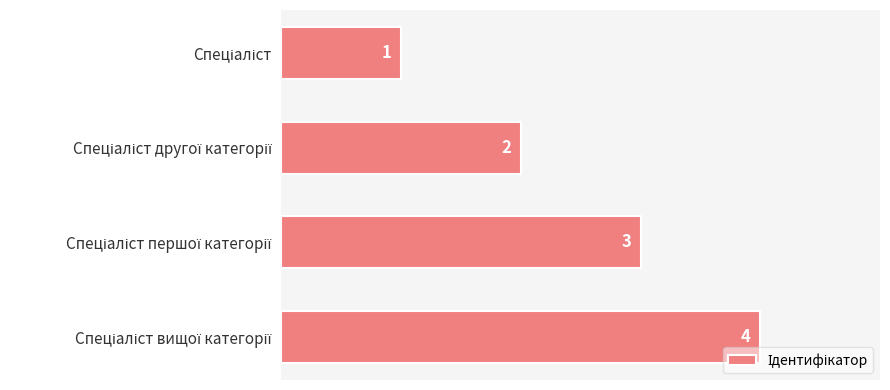

Count the values in the range 2 to 4.

3